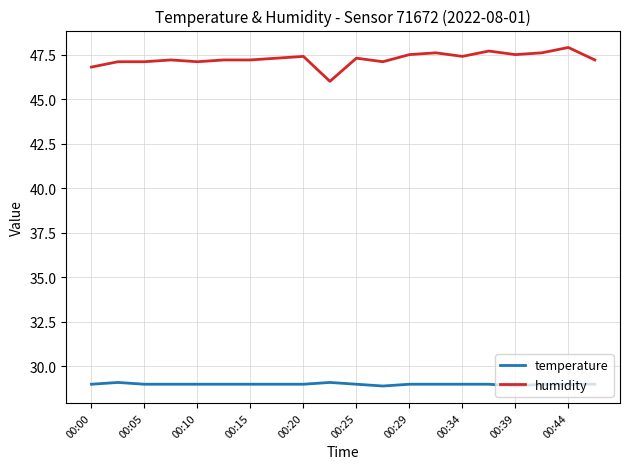

Rank the series by their average value, from highest to lowest.

humidity, temperature